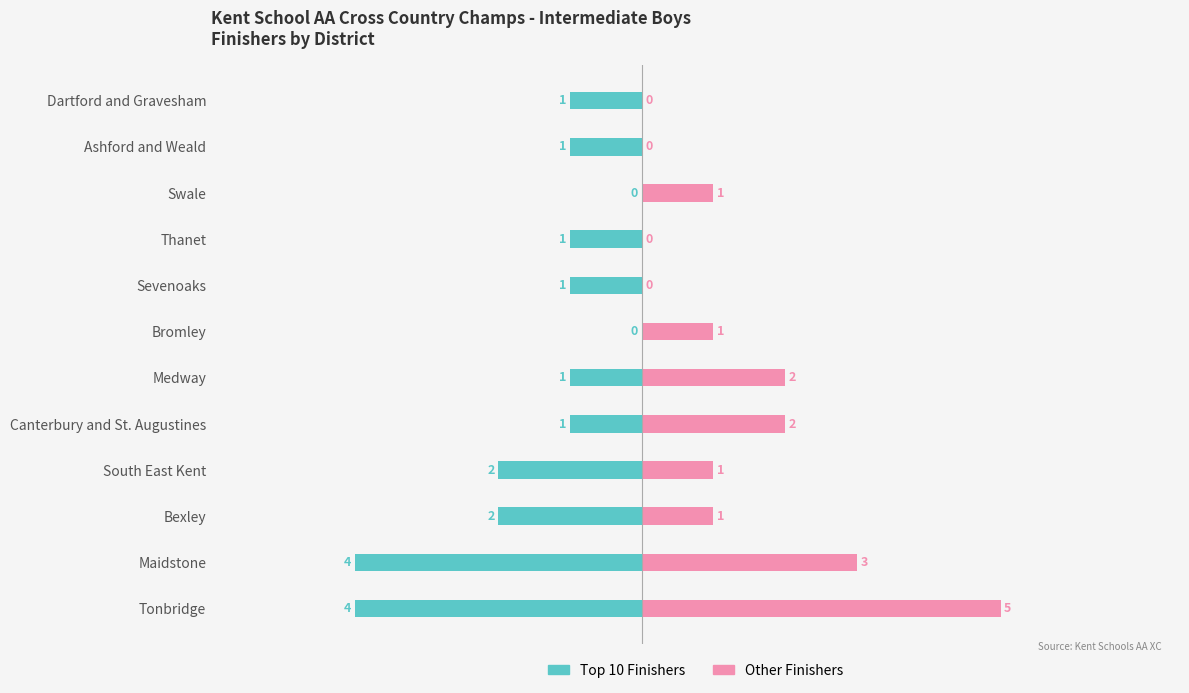

Is the value of Top 10 Finishers at Canterbury and St. Augustines greater than the value of Other Finishers at Thanet?

No